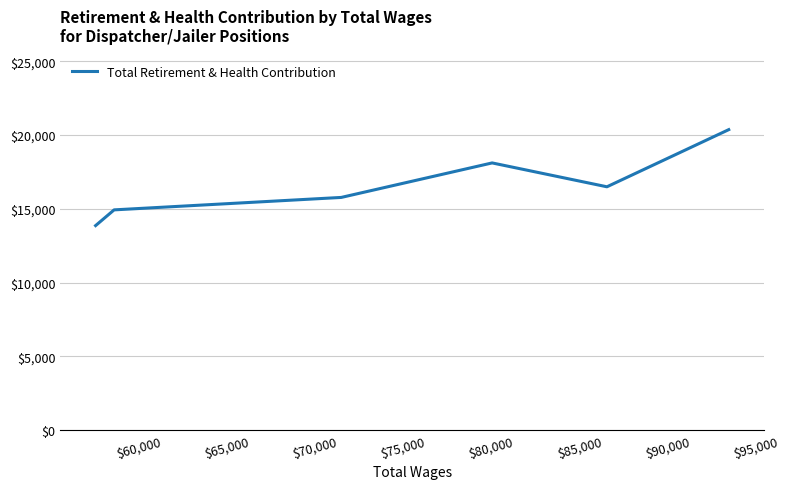

How many distinct data groups are displayed?

1